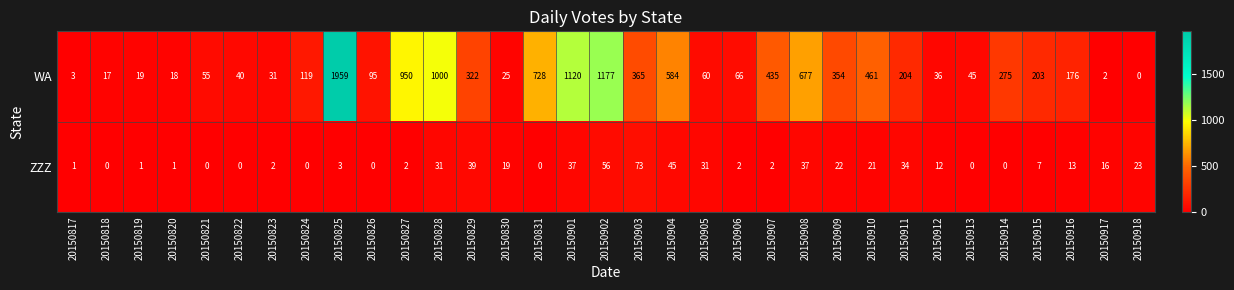

At which category does the chart reach its peak across all series?

20150825